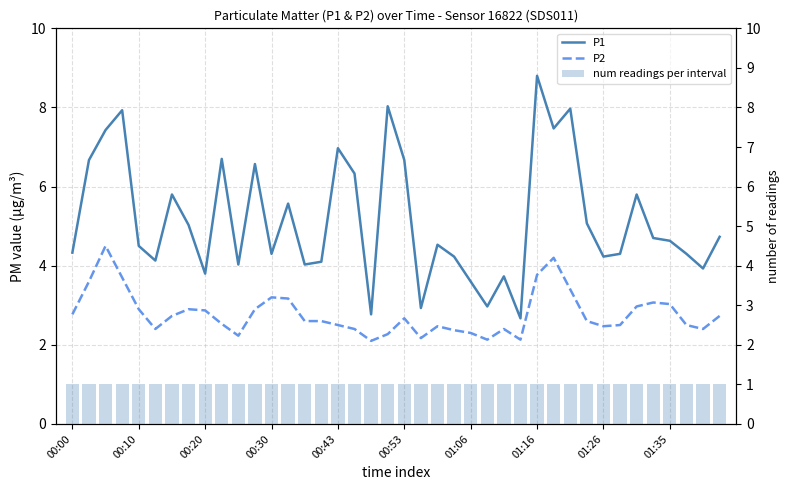

Reading right to left, extract all data points from this chart.

P1: 4.7	3.9	4.3	4.6	4.7	5.8	4.3	4.2	5.1	8.0	7.5	8.8	2.7	3.7	3.0	3.6	4.2	4.5	2.9	6.7	8.0	2.8	6.3	7.0	4.1	4.0	5.6	4.3	6.6	4.0	6.7	3.8	5.0	5.8	4.1	4.5	7.9	7.4	6.7	4.3
P2: 2.7	2.4	2.5	3.0	3.1	3.0	2.5	2.5	2.6	3.4	4.2	3.8	2.1	2.4	2.1	2.3	2.4	2.5	2.2	2.7	2.3	2.1	2.4	2.5	2.6	2.6	3.2	3.2	2.9	2.2	2.5	2.9	2.9	2.7	2.4	2.9	3.7	4.5	3.6	2.8
num readings per interval: 1.0	1.0	1.0	1.0	1.0	1.0	1.0	1.0	1.0	1.0	1.0	1.0	1.0	1.0	1.0	1.0	1.0	1.0	1.0	1.0	1.0	1.0	1.0	1.0	1.0	1.0	1.0	1.0	1.0	1.0	1.0	1.0	1.0	1.0	1.0	1.0	1.0	1.0	1.0	1.0